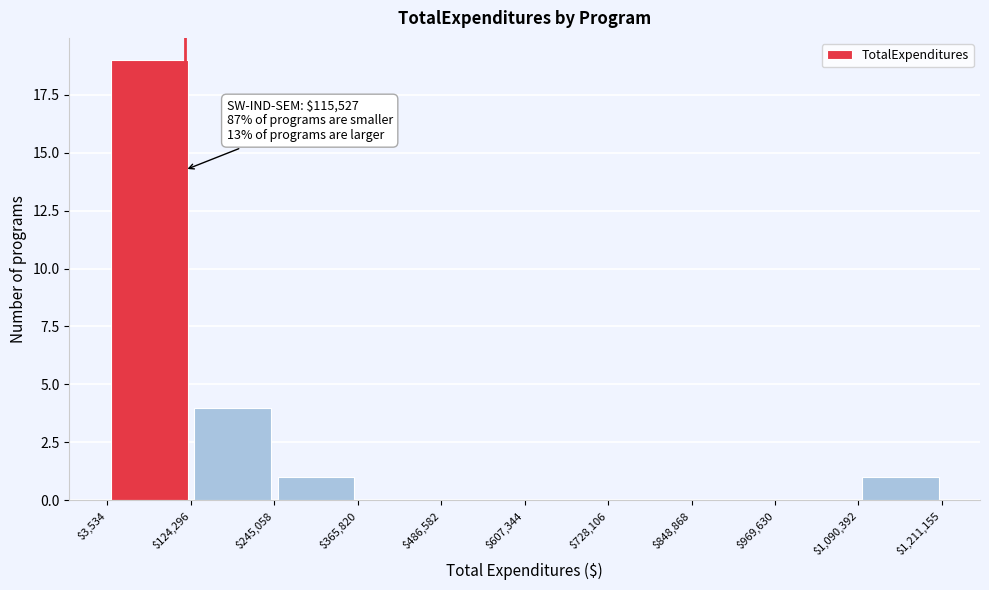

Which range on the x-axis has the tallest bar?

$3,534 to $124,296